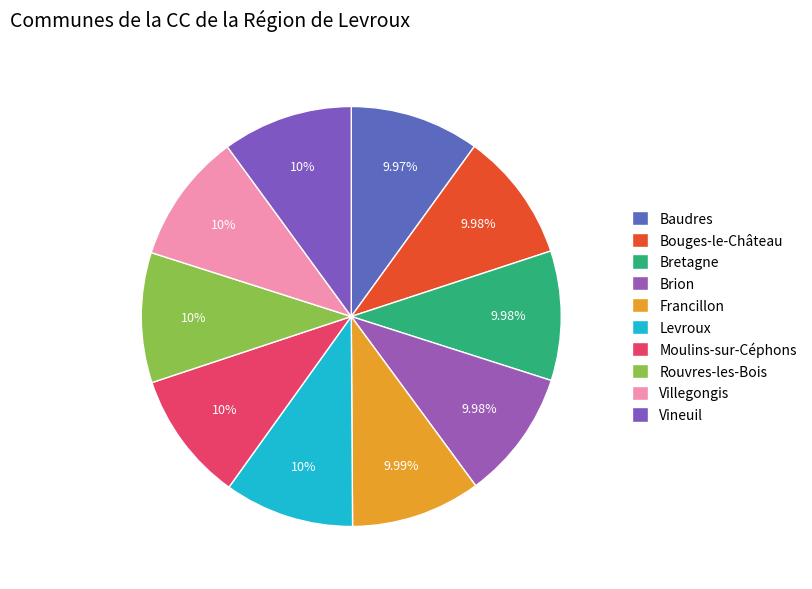

Does any single category account for the majority?

No